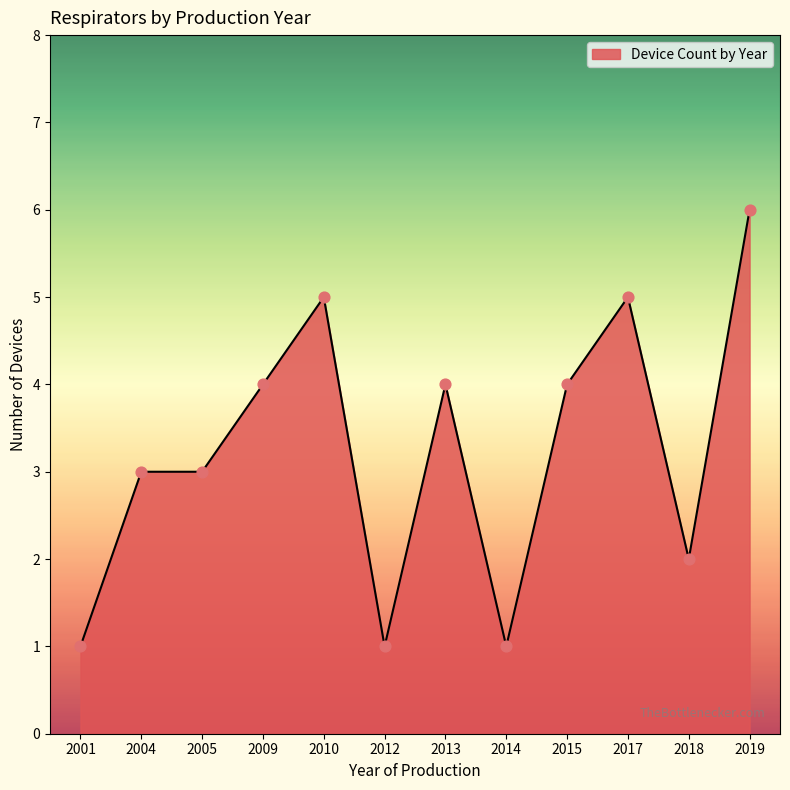

Which has a higher value, 2014 or 2009?

2009